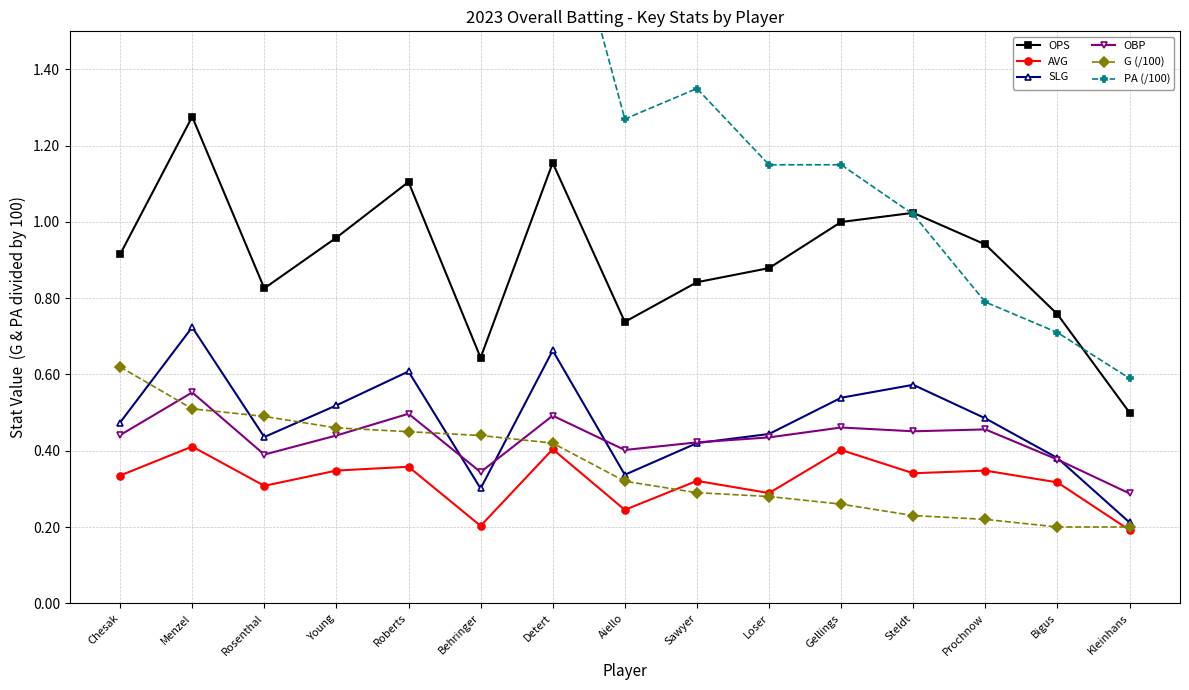

Reading right to left, list all the values displayed in this chart.

OPS: 0.5	0.8	0.9	1.0	1.0	0.9	0.8	0.7	1.2	0.6	1.1	1.0	0.8	1.3	0.9
AVG: 0.2	0.3	0.3	0.3	0.4	0.3	0.3	0.2	0.4	0.2	0.4	0.3	0.3	0.4	0.3
SLG: 0.2	0.4	0.5	0.6	0.5	0.4	0.4	0.3	0.7	0.3	0.6	0.5	0.4	0.7	0.5
OBP: 0.3	0.4	0.5	0.5	0.5	0.4	0.4	0.4	0.5	0.3	0.5	0.4	0.4	0.6	0.4
G (/100): 0.2	0.2	0.2	0.2	0.3	0.3	0.3	0.3	0.4	0.4	0.5	0.5	0.5	0.5	0.6
PA (/100): 0.6	0.7	0.8	1.0	1.2	1.2	1.4	1.3	2.0	1.6	1.9	1.9	2.0	2.2	2.6